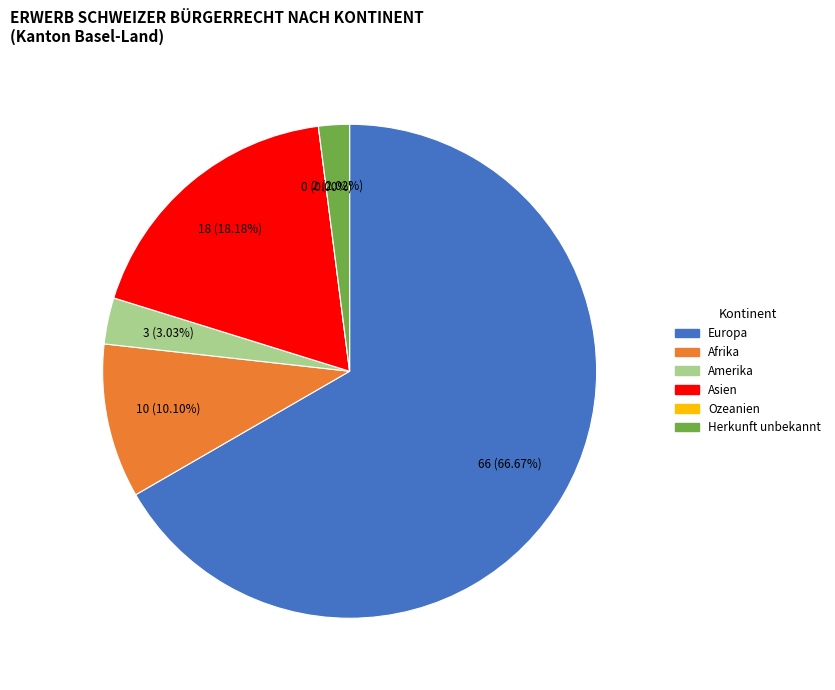

What is the change in value from Amerika to Herkunft unbekannt?

-1